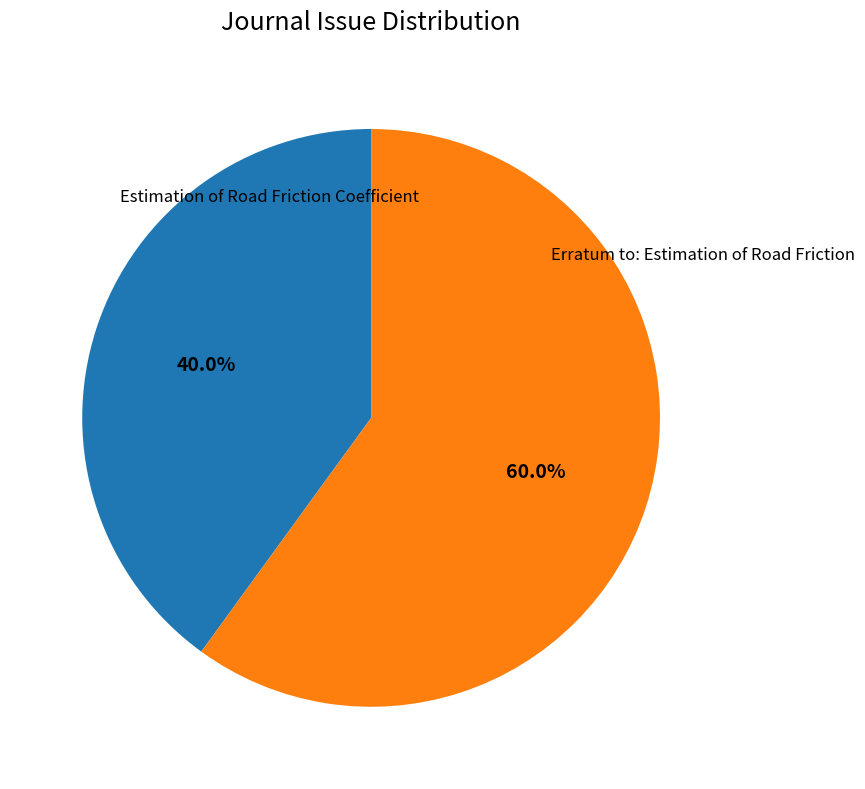

Is there a majority slice in this chart?

Yes